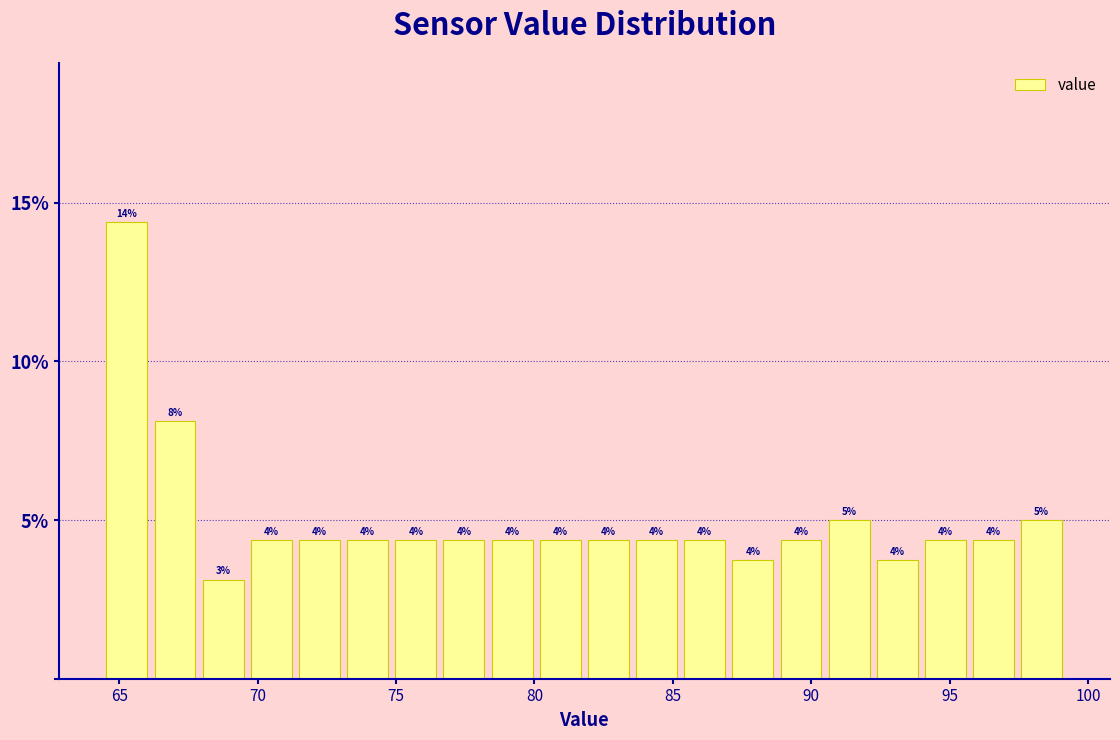

Around what value on the x-axis is the tallest bar? Give the approximate position of its centre, as read against the axis.

65.5